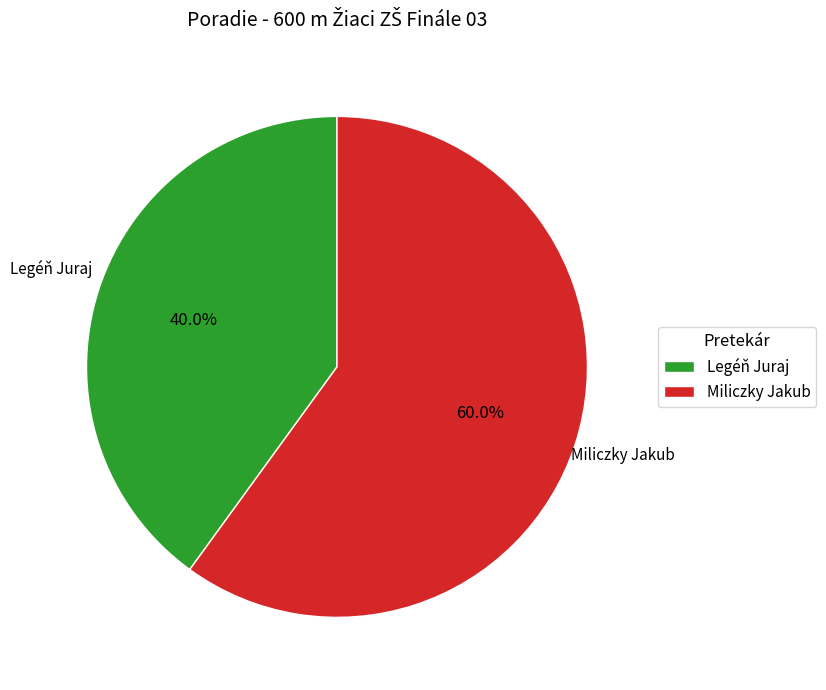

To the nearest percent, what is the combined percentage of Legéň Juraj and Miliczky Jakub?

100%